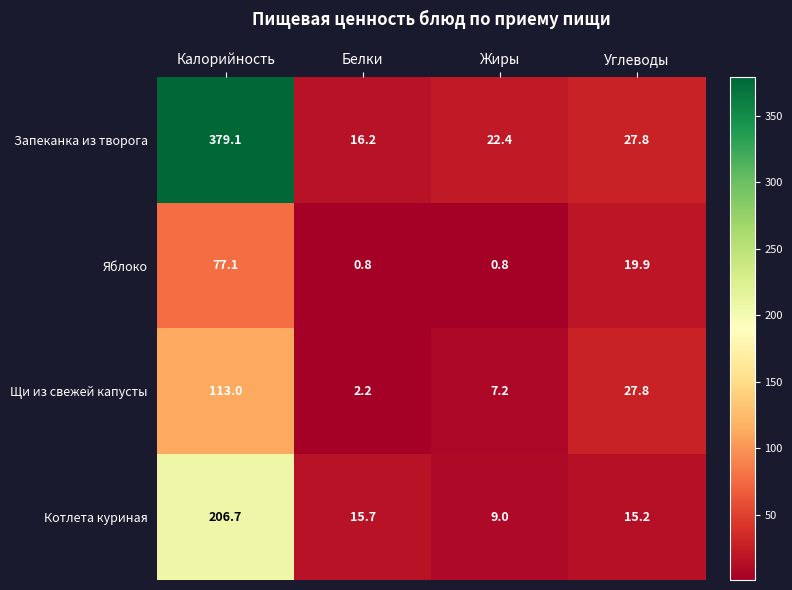

At which label does Яблоко first exceed 19?

Калорийность